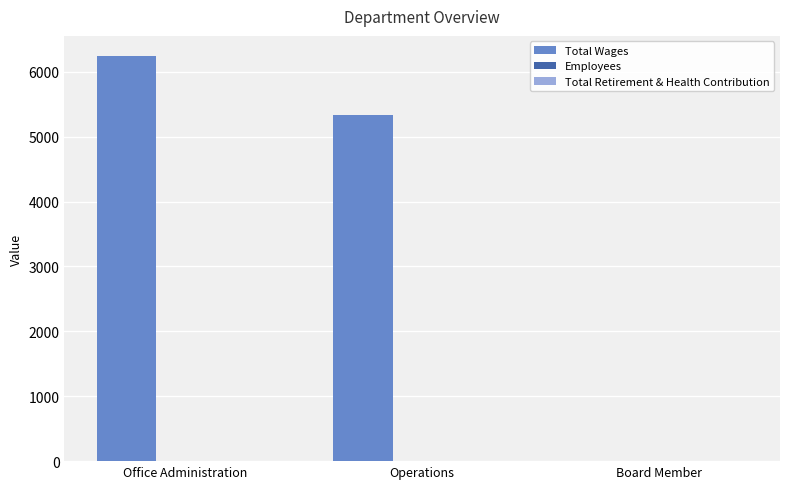

Which label corresponds to the largest value in the chart?

Office Administration